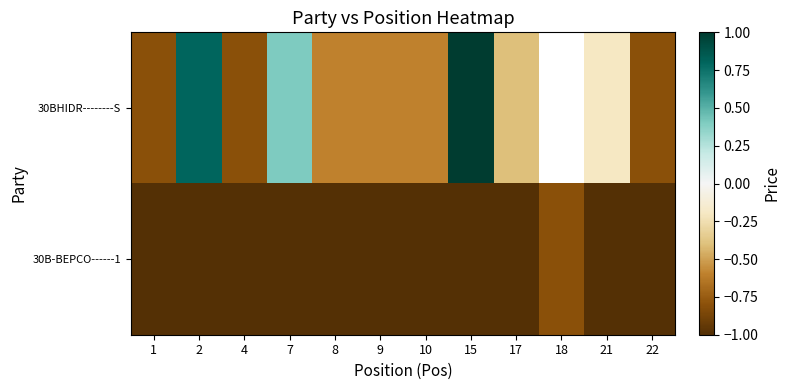

What is the spread (max minus min) of values at 17?

0.6